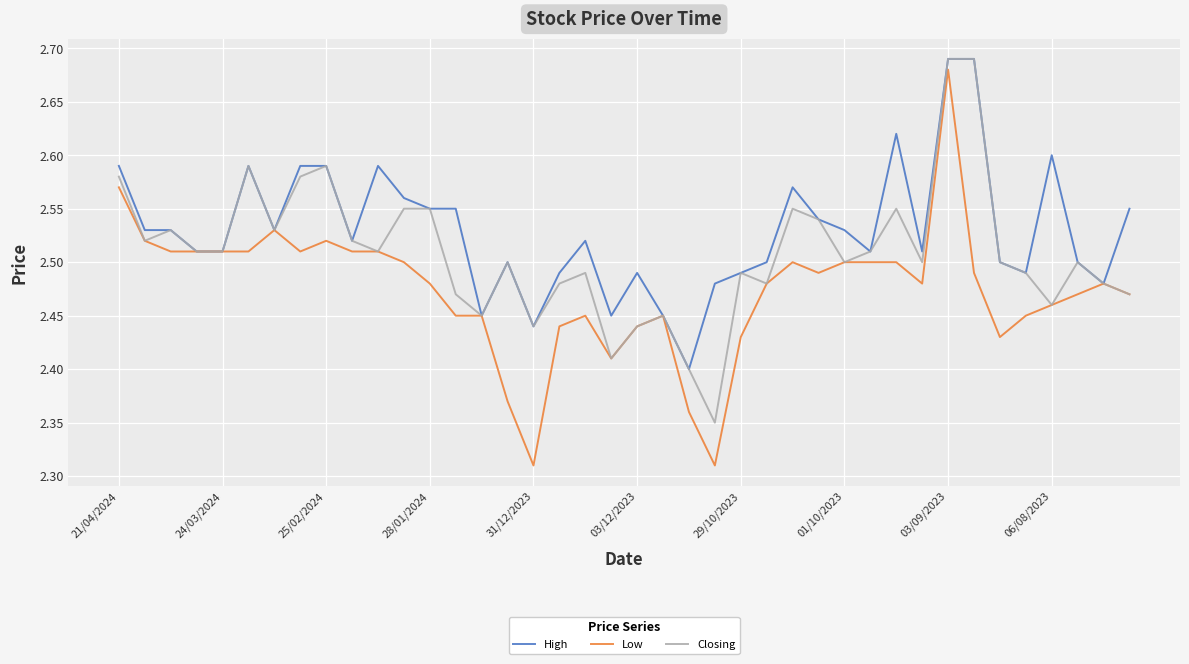

Which series has the largest total across all categories?

High